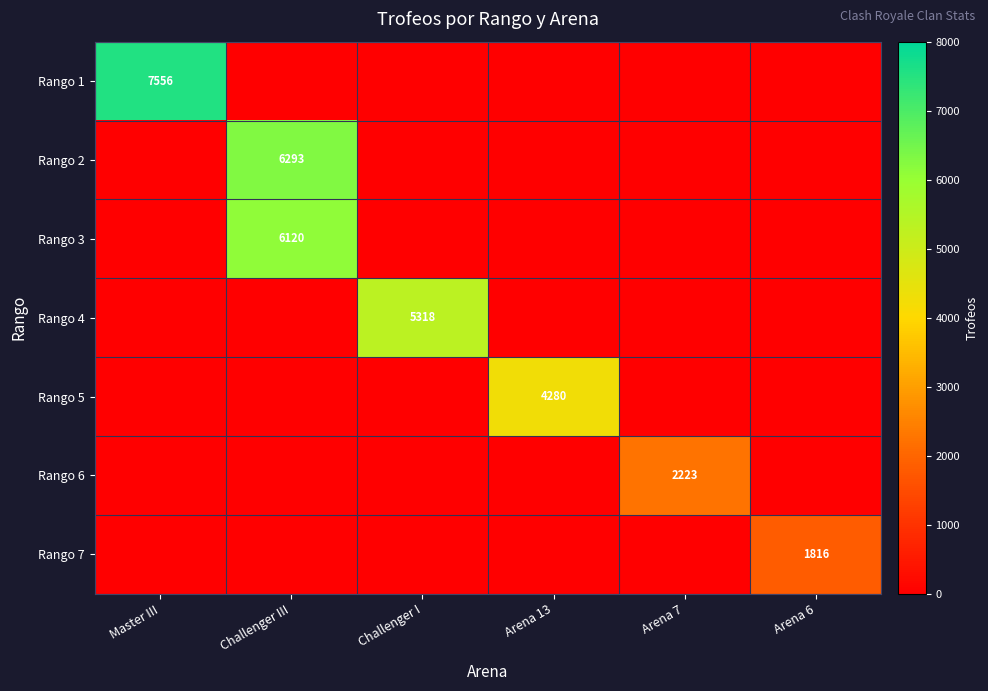

What is the difference between the highest and lowest values at Challenger I?

5318